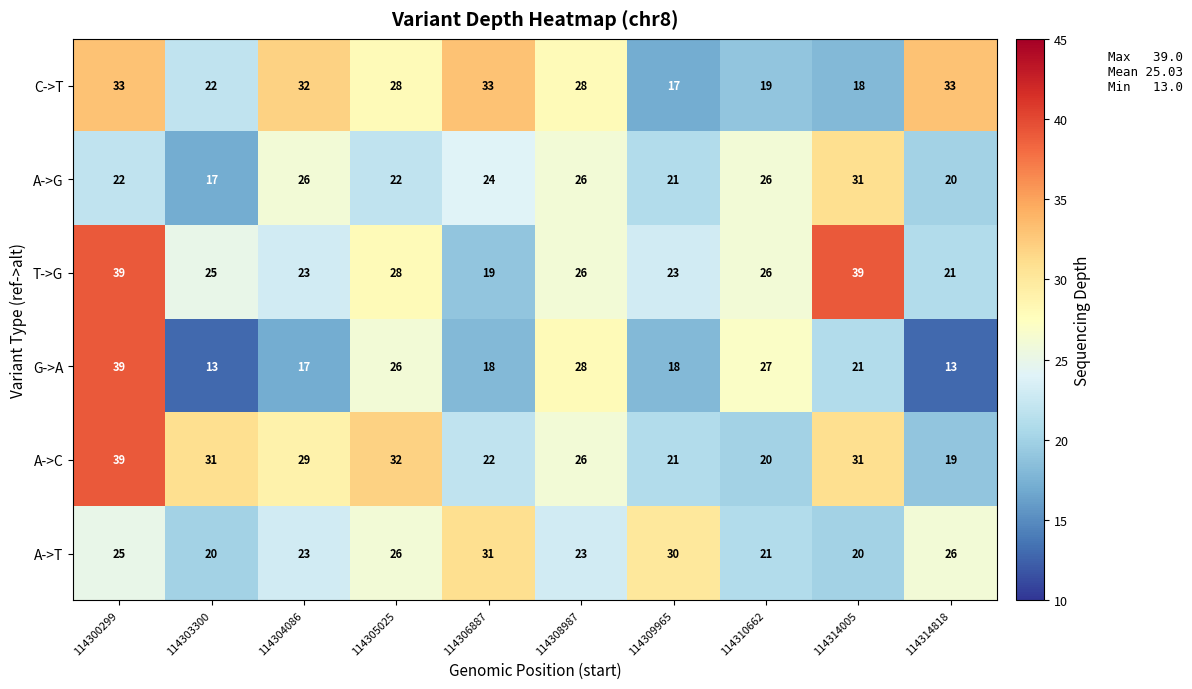

The C->T series shows 48 at 114304086. True or false?

False